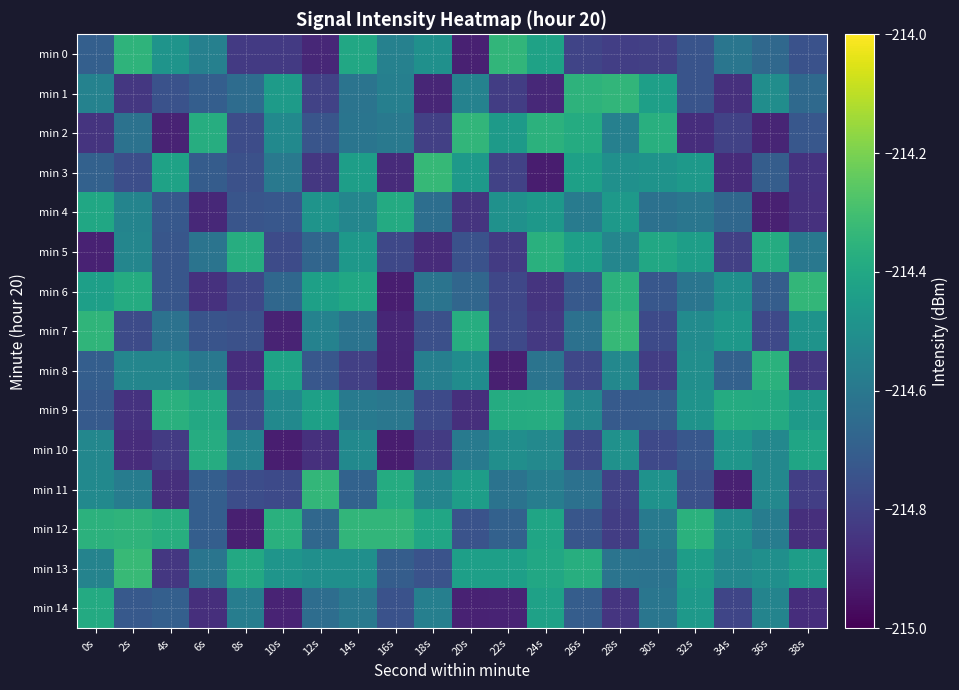

Reading left to right, what are all the values shown in this chart?

min 0: 0s=-214.7	2s=-214.4	4s=-214.5	6s=-214.6	8s=-214.8	10s=-214.8	12s=-214.9	14s=-214.4	16s=-214.6	18s=-214.5	20s=-214.9	22s=-214.3	24s=-214.4	26s=-214.8	28s=-214.8	30s=-214.8	32s=-214.7	34s=-214.6	36s=-214.7	38s=-214.7
min 1: 0s=-214.6	2s=-214.8	4s=-214.7	6s=-214.7	8s=-214.6	10s=-214.5	12s=-214.8	14s=-214.6	16s=-214.6	18s=-214.9	20s=-214.6	22s=-214.8	24s=-214.9	26s=-214.4	28s=-214.3	30s=-214.4	32s=-214.7	34s=-214.9	36s=-214.5	38s=-214.7
min 2: 0s=-214.8	2s=-214.6	4s=-214.9	6s=-214.4	8s=-214.8	10s=-214.5	12s=-214.7	14s=-214.6	16s=-214.6	18s=-214.8	20s=-214.3	22s=-214.5	24s=-214.4	26s=-214.4	28s=-214.6	30s=-214.4	32s=-214.9	34s=-214.8	36s=-214.9	38s=-214.7
min 3: 0s=-214.7	2s=-214.8	4s=-214.4	6s=-214.7	8s=-214.8	10s=-214.6	12s=-214.8	14s=-214.4	16s=-214.9	18s=-214.3	20s=-214.5	22s=-214.8	24s=-214.9	26s=-214.4	28s=-214.5	30s=-214.5	32s=-214.5	34s=-214.9	36s=-214.7	38s=-214.9
min 4: 0s=-214.4	2s=-214.5	4s=-214.7	6s=-214.9	8s=-214.7	10s=-214.7	12s=-214.5	14s=-214.5	16s=-214.4	18s=-214.6	20s=-214.9	22s=-214.5	24s=-214.5	26s=-214.6	28s=-214.5	30s=-214.6	32s=-214.6	34s=-214.7	36s=-214.9	38s=-214.9
min 5: 0s=-214.9	2s=-214.5	4s=-214.7	6s=-214.6	8s=-214.4	10s=-214.8	12s=-214.7	14s=-214.5	16s=-214.8	18s=-214.9	20s=-214.7	22s=-214.8	24s=-214.4	26s=-214.4	28s=-214.5	30s=-214.4	32s=-214.4	34s=-214.8	36s=-214.4	38s=-214.6
min 6: 0s=-214.4	2s=-214.4	4s=-214.7	6s=-214.9	8s=-214.8	10s=-214.7	12s=-214.4	14s=-214.4	16s=-214.9	18s=-214.6	20s=-214.7	22s=-214.8	24s=-214.8	26s=-214.7	28s=-214.4	30s=-214.7	32s=-214.6	34s=-214.5	36s=-214.7	38s=-214.3
min 7: 0s=-214.3	2s=-214.8	4s=-214.6	6s=-214.7	8s=-214.8	10s=-214.9	12s=-214.6	14s=-214.6	16s=-214.9	18s=-214.8	20s=-214.4	22s=-214.8	24s=-214.8	26s=-214.6	28s=-214.3	30s=-214.8	32s=-214.5	34s=-214.5	36s=-214.8	38s=-214.5
min 8: 0s=-214.7	2s=-214.5	4s=-214.5	6s=-214.6	8s=-214.9	10s=-214.4	12s=-214.7	14s=-214.8	16s=-214.9	18s=-214.6	20s=-214.5	22s=-214.9	24s=-214.6	26s=-214.8	28s=-214.5	30s=-214.8	32s=-214.5	34s=-214.7	36s=-214.4	38s=-214.8
min 9: 0s=-214.7	2s=-214.9	4s=-214.4	6s=-214.4	8s=-214.8	10s=-214.5	12s=-214.4	14s=-214.6	16s=-214.6	18s=-214.8	20s=-214.9	22s=-214.4	24s=-214.4	26s=-214.5	28s=-214.7	30s=-214.7	32s=-214.5	34s=-214.4	36s=-214.4	38s=-214.5
min 10: 0s=-214.5	2s=-214.9	4s=-214.8	6s=-214.4	8s=-214.6	10s=-214.9	12s=-214.9	14s=-214.5	16s=-214.9	18s=-214.8	20s=-214.6	22s=-214.5	24s=-214.5	26s=-214.8	28s=-214.5	30s=-214.8	32s=-214.7	34s=-214.5	36s=-214.5	38s=-214.4
min 11: 0s=-214.5	2s=-214.6	4s=-214.9	6s=-214.7	8s=-214.8	10s=-214.8	12s=-214.3	14s=-214.7	16s=-214.4	18s=-214.5	20s=-214.4	22s=-214.6	24s=-214.6	26s=-214.6	28s=-214.8	30s=-214.5	32s=-214.8	34s=-214.9	36s=-214.5	38s=-214.8
min 12: 0s=-214.4	2s=-214.3	4s=-214.4	6s=-214.7	8s=-214.9	10s=-214.4	12s=-214.7	14s=-214.3	16s=-214.3	18s=-214.4	20s=-214.7	22s=-214.7	24s=-214.4	26s=-214.7	28s=-214.8	30s=-214.6	32s=-214.4	34s=-214.5	36s=-214.6	38s=-214.9
min 13: 0s=-214.6	2s=-214.3	4s=-214.8	6s=-214.6	8s=-214.4	10s=-214.5	12s=-214.5	14s=-214.5	16s=-214.7	18s=-214.7	20s=-214.4	22s=-214.4	24s=-214.4	26s=-214.4	28s=-214.6	30s=-214.6	32s=-214.4	34s=-214.5	36s=-214.5	38s=-214.4
min 14: 0s=-214.4	2s=-214.7	4s=-214.7	6s=-214.9	8s=-214.6	10s=-214.9	12s=-214.6	14s=-214.6	16s=-214.7	18s=-214.6	20s=-214.9	22s=-214.9	24s=-214.4	26s=-214.7	28s=-214.8	30s=-214.6	32s=-214.5	34s=-214.8	36s=-214.5	38s=-214.9